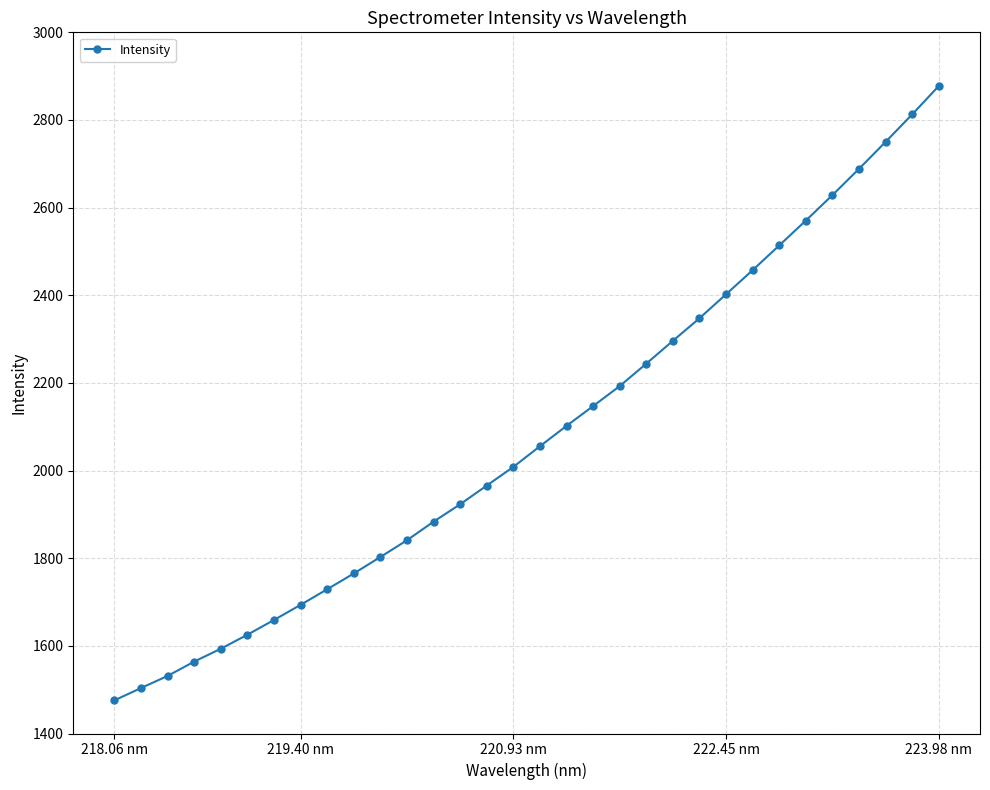

How many values are below 2055?

16